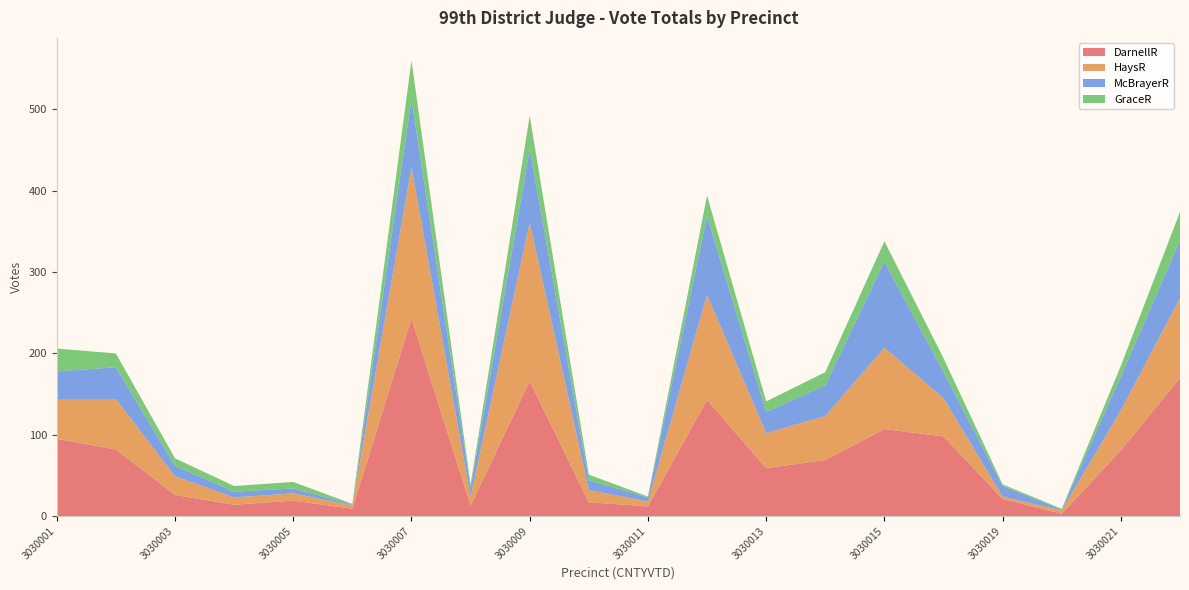

Reading right to left, extract all data points from this chart.

DarnellR: 3030022=170	3030021=81	3030020=3	3030019=21	3030017=98	3030015=107	3030014=69	3030013=59	3030012=143	3030011=12	3030010=17	3030009=166	3030008=13	3030007=243	3030006=9	3030005=19	3030004=14	3030003=26	3030002=82	3030001=95
HaysR: 3030022=98	3030021=49	3030020=4	3030019=3	3030017=47	3030015=100	3030014=54	3030013=43	3030012=129	3030011=6	3030010=15	3030009=195	3030008=11	3030007=186	3030006=4	3030005=9	3030004=9	3030003=23	3030002=62	3030001=49
McBrayerR: 3030022=71	3030021=42	3030020=1	3030019=13	3030017=32	3030015=106	3030014=38	3030013=26	3030012=97	3030011=5	3030010=12	3030009=90	3030008=11	3030007=84	3030006=1	3030005=6	3030004=7	3030003=13	3030002=39	3030001=34
GraceR: 3030022=35	3030021=13	3030020=1	3030019=2	3030017=17	3030015=25	3030014=16	3030013=13	3030012=25	3030011=1	3030010=7	3030009=41	3030008=4	3030007=47	3030006=1	3030005=8	3030004=7	3030003=9	3030002=17	3030001=28